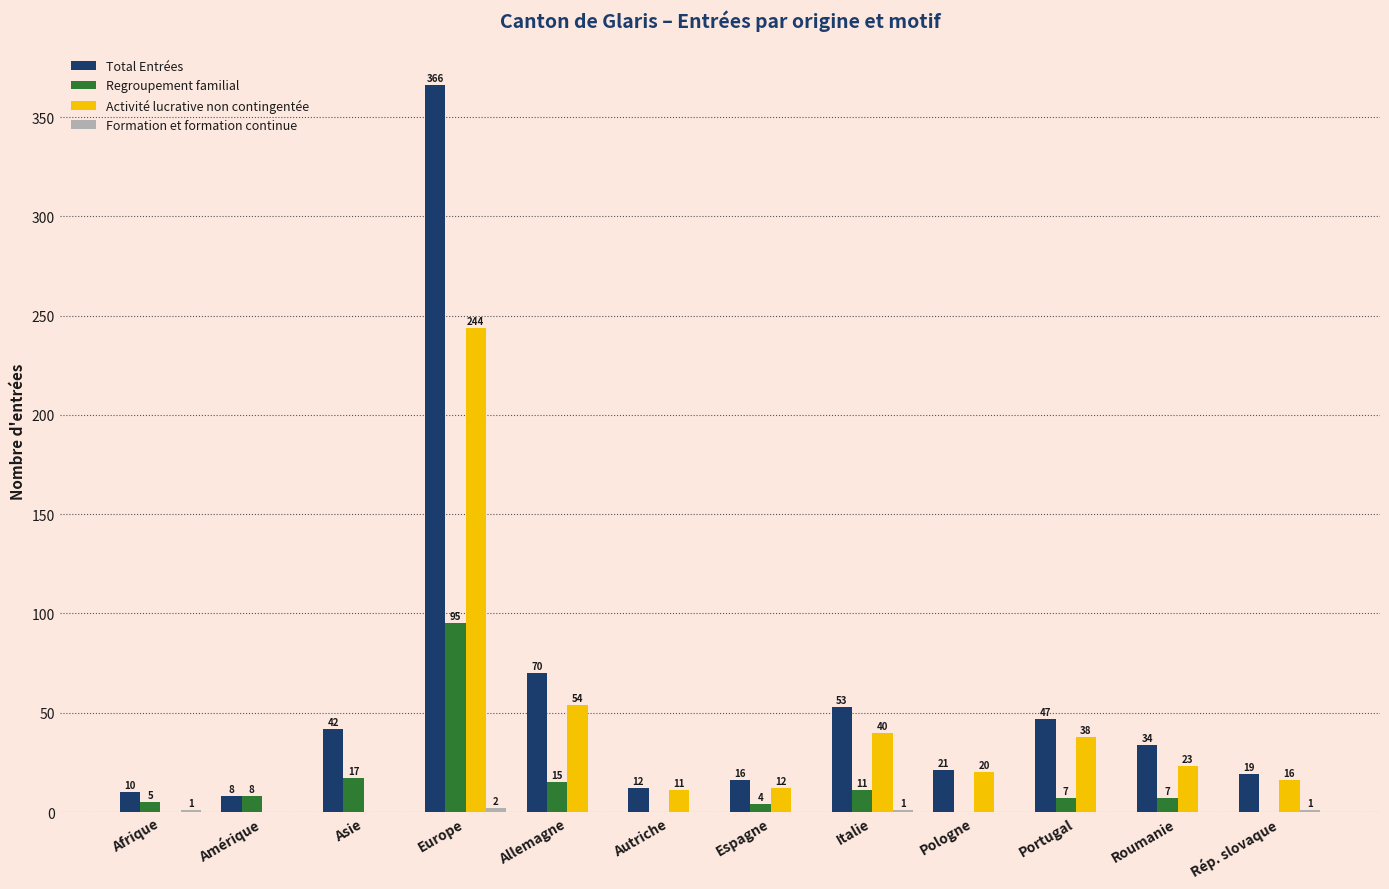

What is the sum of all Activité lucrative non contingentée values?

458